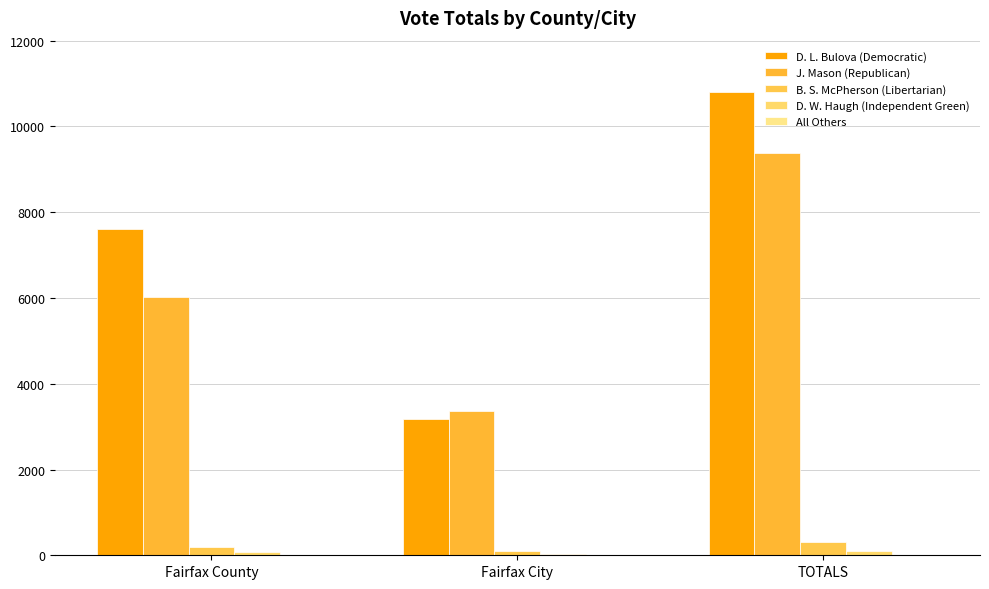

What is the spread (max minus min) of values at Fairfax City?

3349